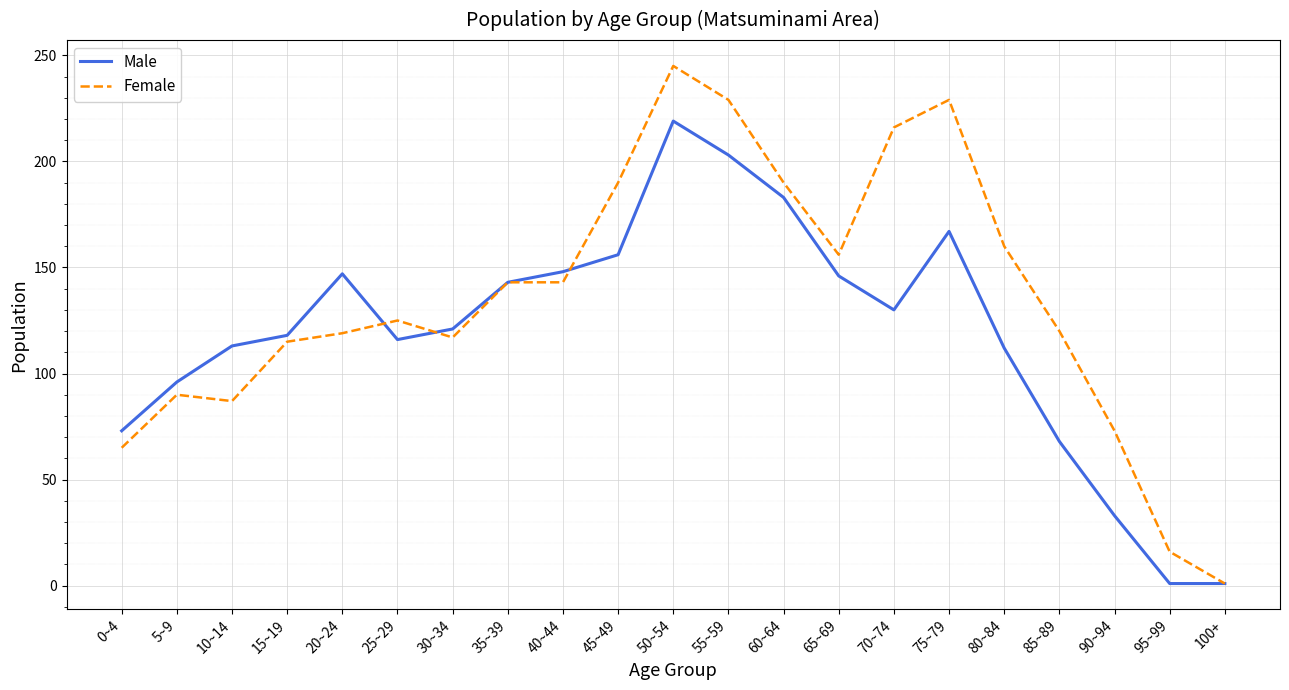

At 85~89, list the series in order from smallest to largest.

Male, Female